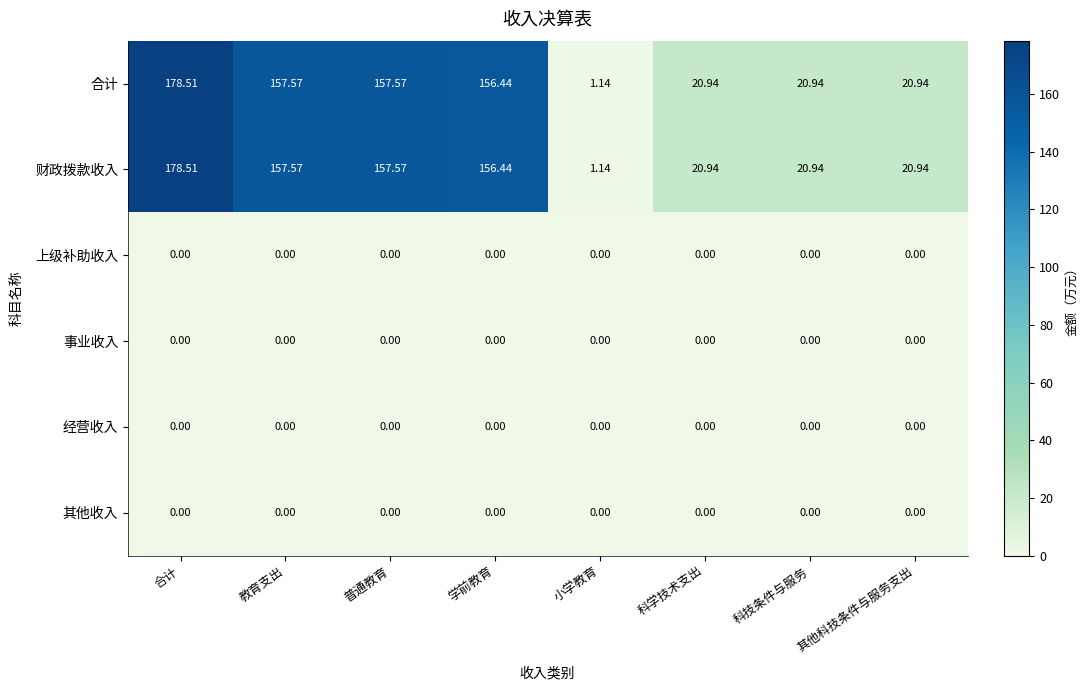

Is the value of 其他收入 at 科技条件与服务 greater than the value of 财政拨款收入 at 小学教育?

No